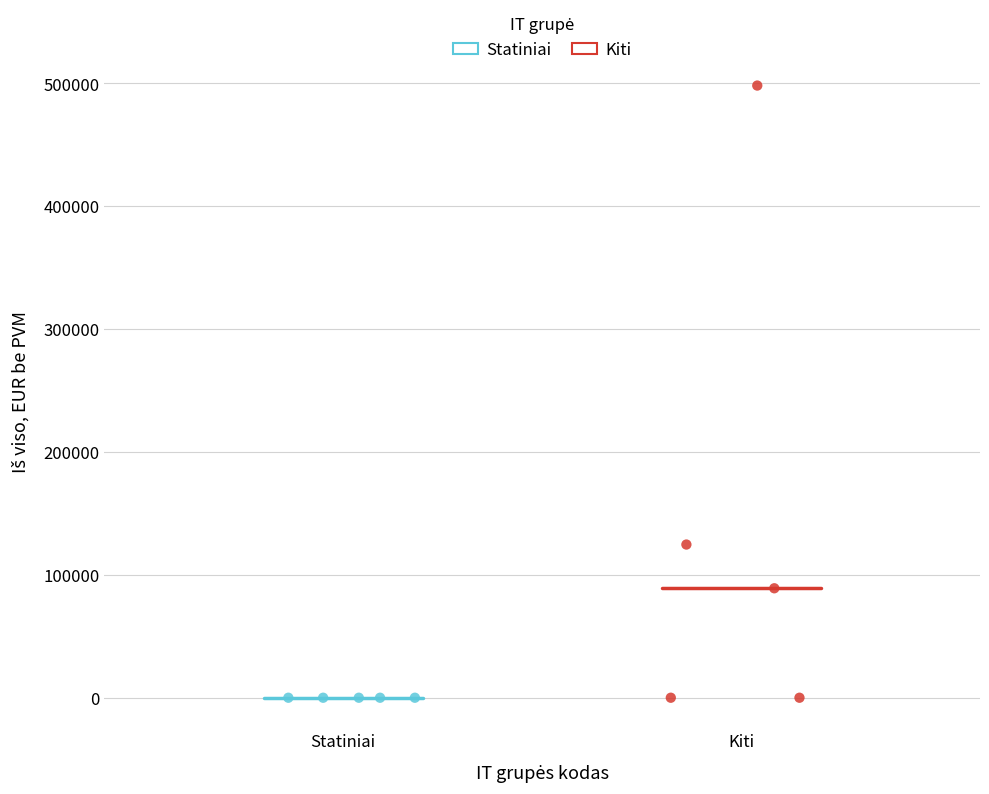

Which series contains the highest Y value?

Kiti